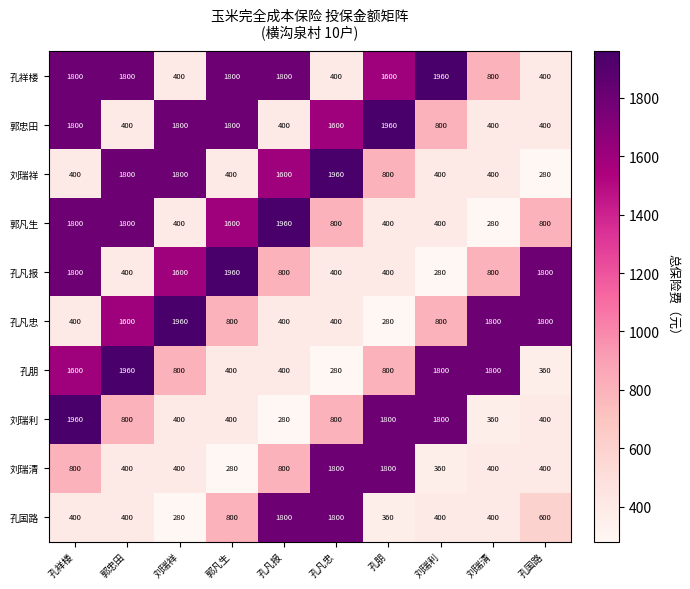

What is the sum of all 刘瑞利 values?

9000